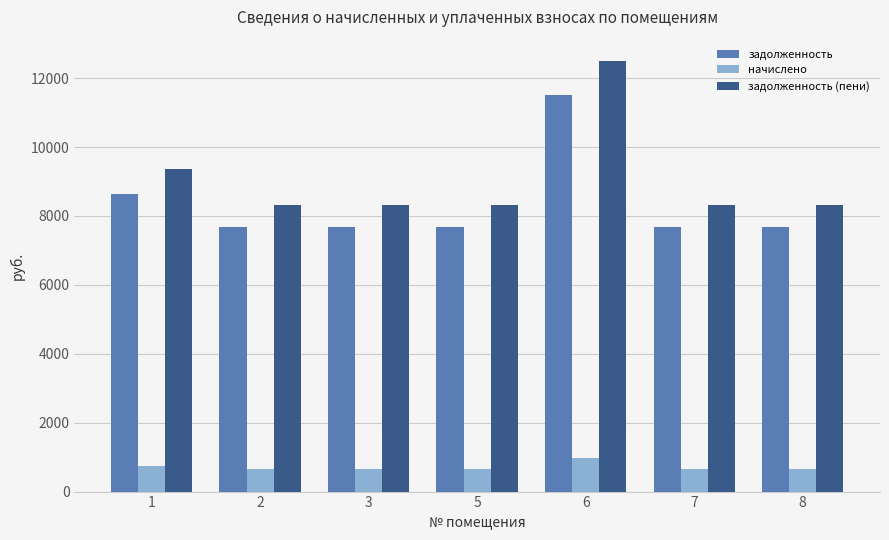

What is the approximate value of начислено at 3?

648